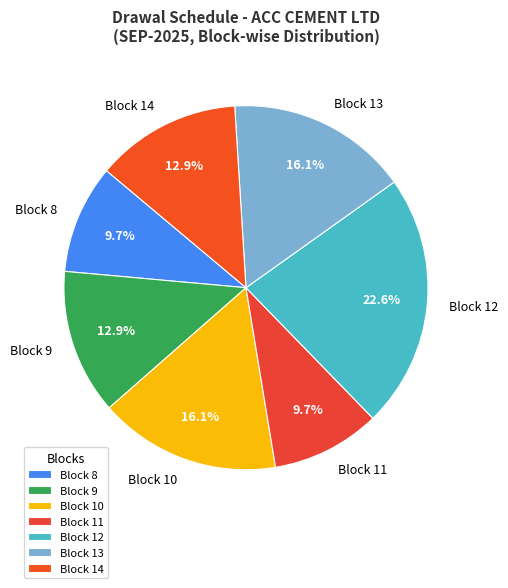

Is Block 10 the majority of the pie?

No